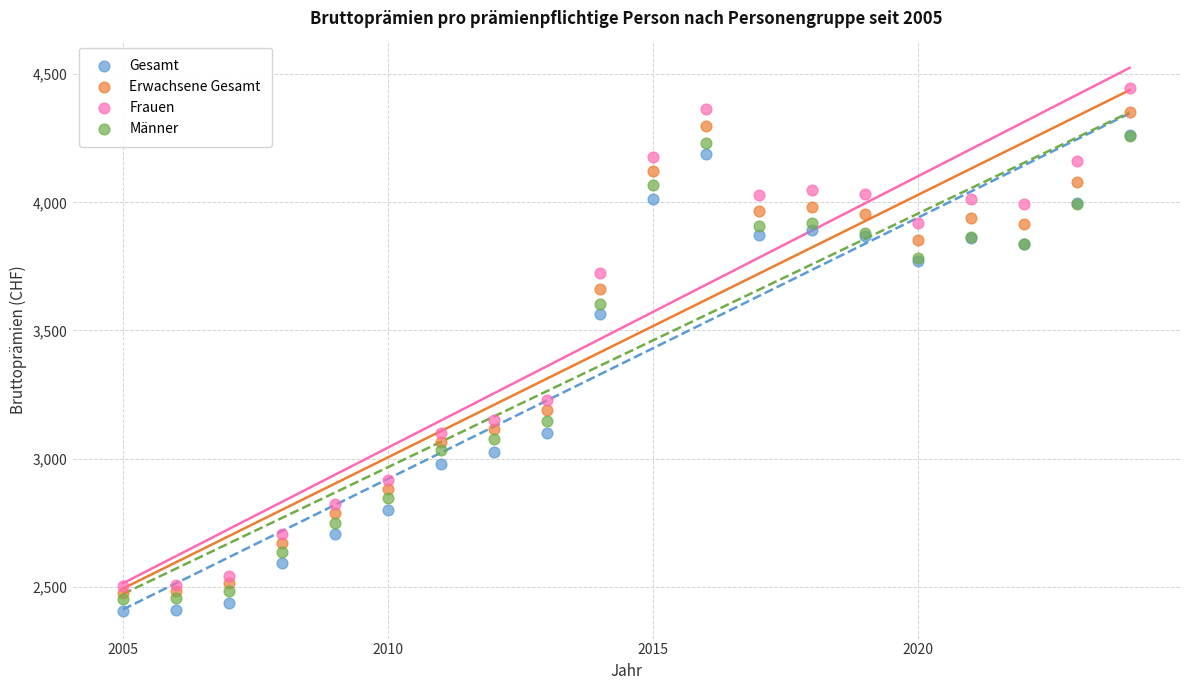

Which series reaches the minimum Y coordinate?

Gesamt